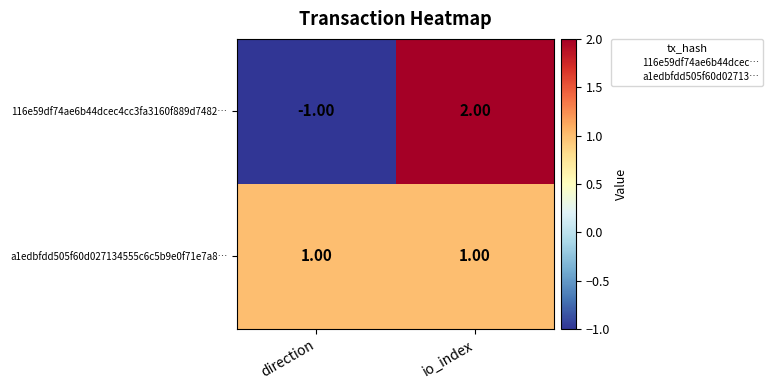

Which series has the largest total across all categories?

a1edbfdd505f60d027134555c6c5b9e0f71e7a8…